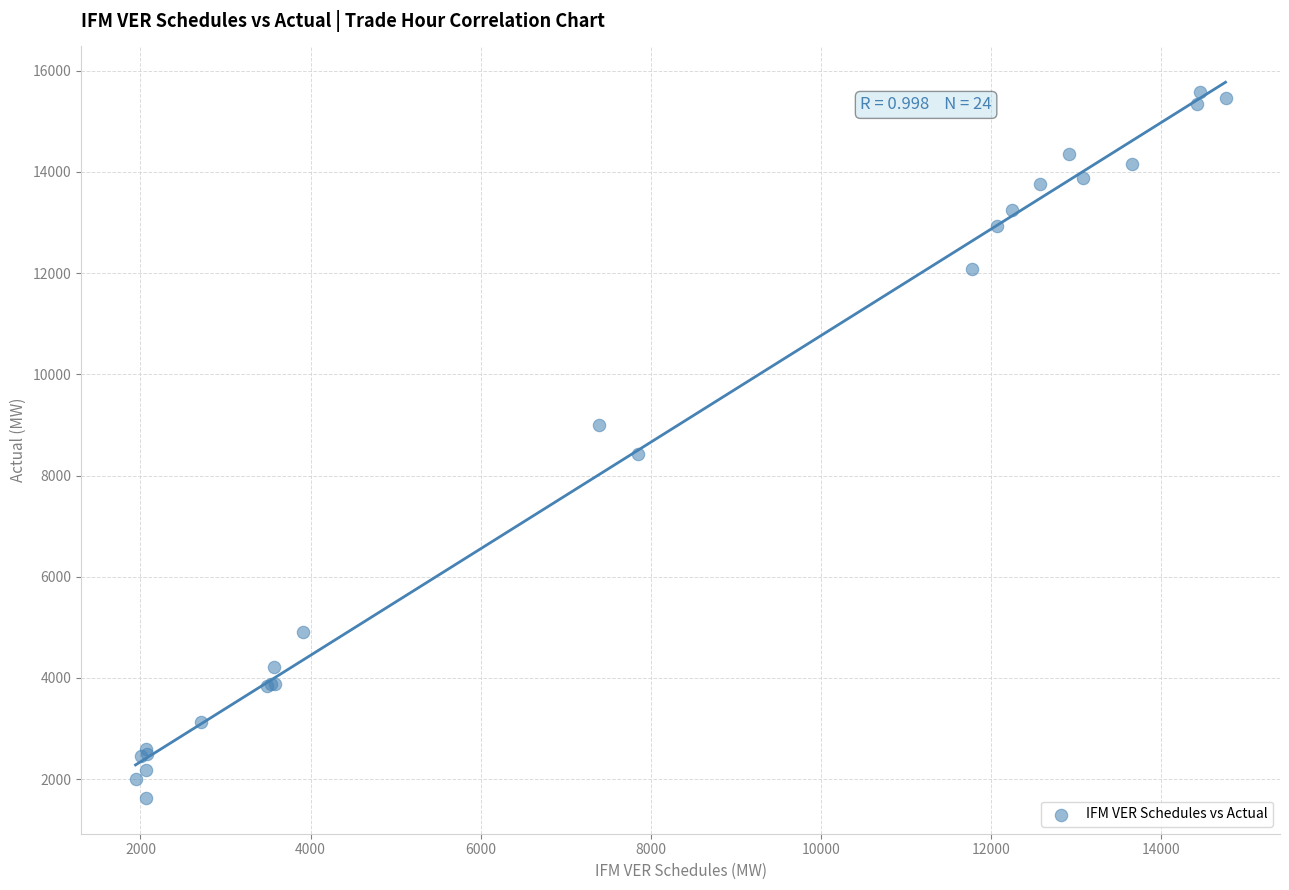

What Y value in the scatter plot is closest to 8602?

8433.6